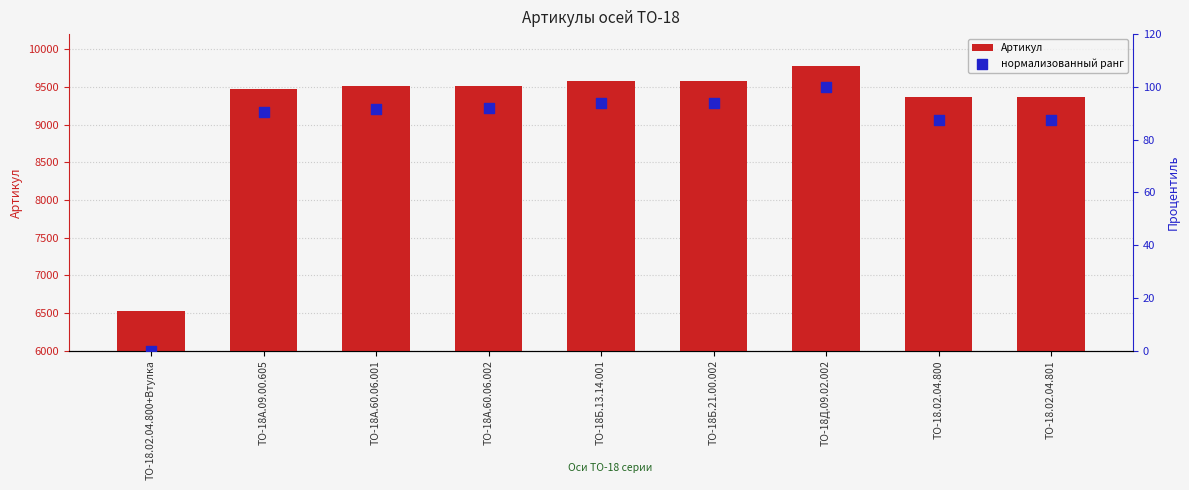

Which series has the widest spread of Y values?

Артикул